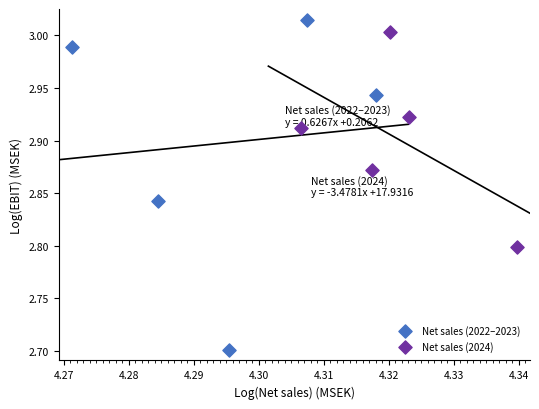

Which series reaches the minimum Y coordinate?

Net sales (2022–2023)